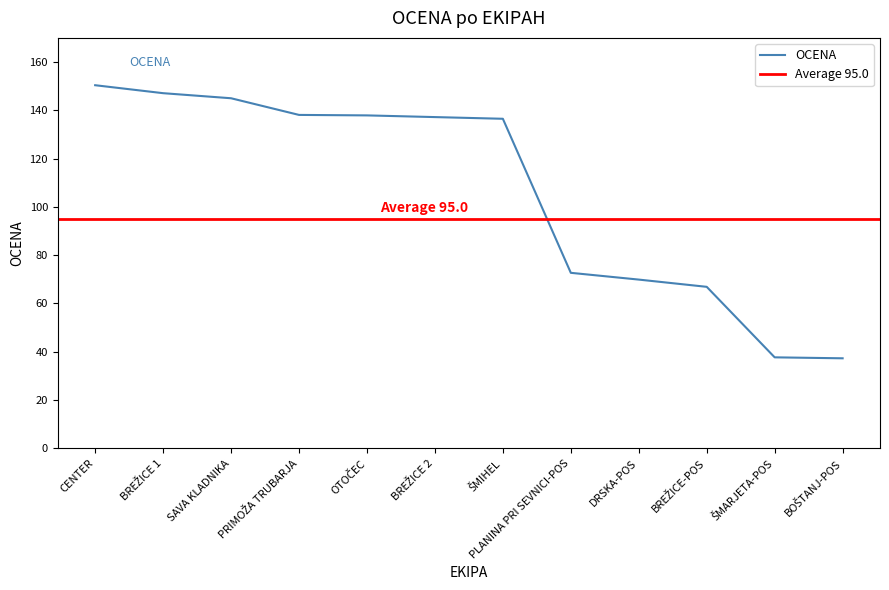

What is the sum of all values?

1276.7